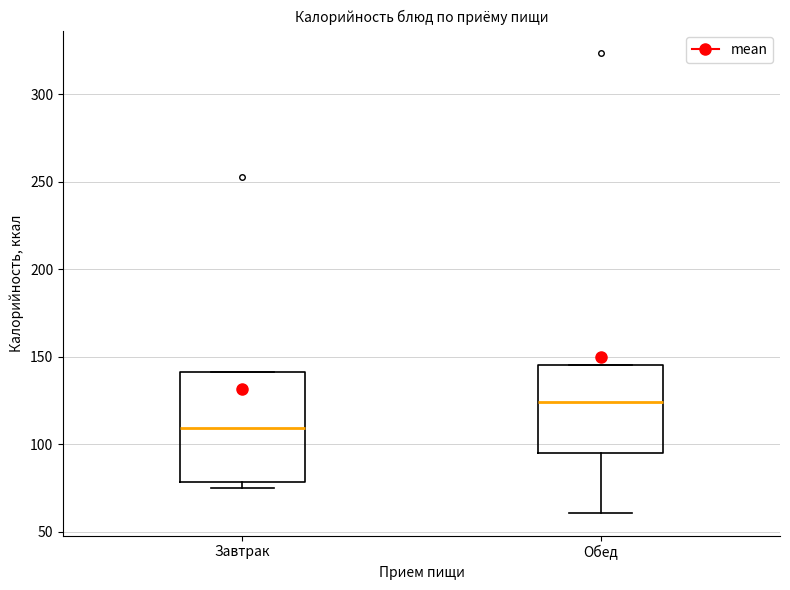

Where does the lower whisker of the box for Обед end on the y-axis? The values are not printed on the chart, so give them approximately, as read against the axis.

60